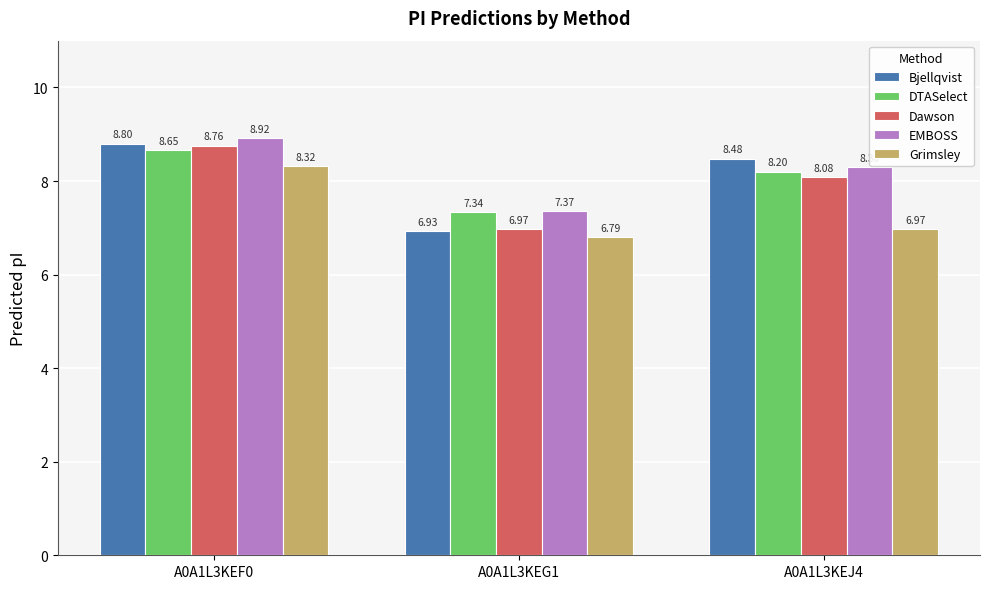

How many Bjellqvist values are between 6 and 8?

1